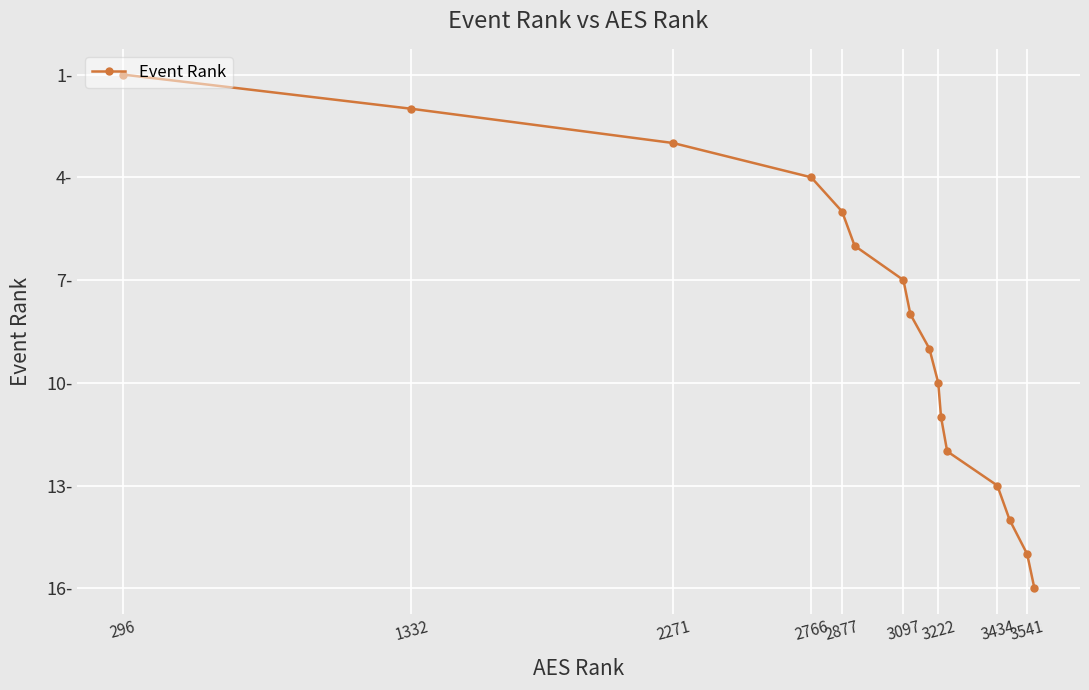

Is this an area chart (filled region under the line)?

No